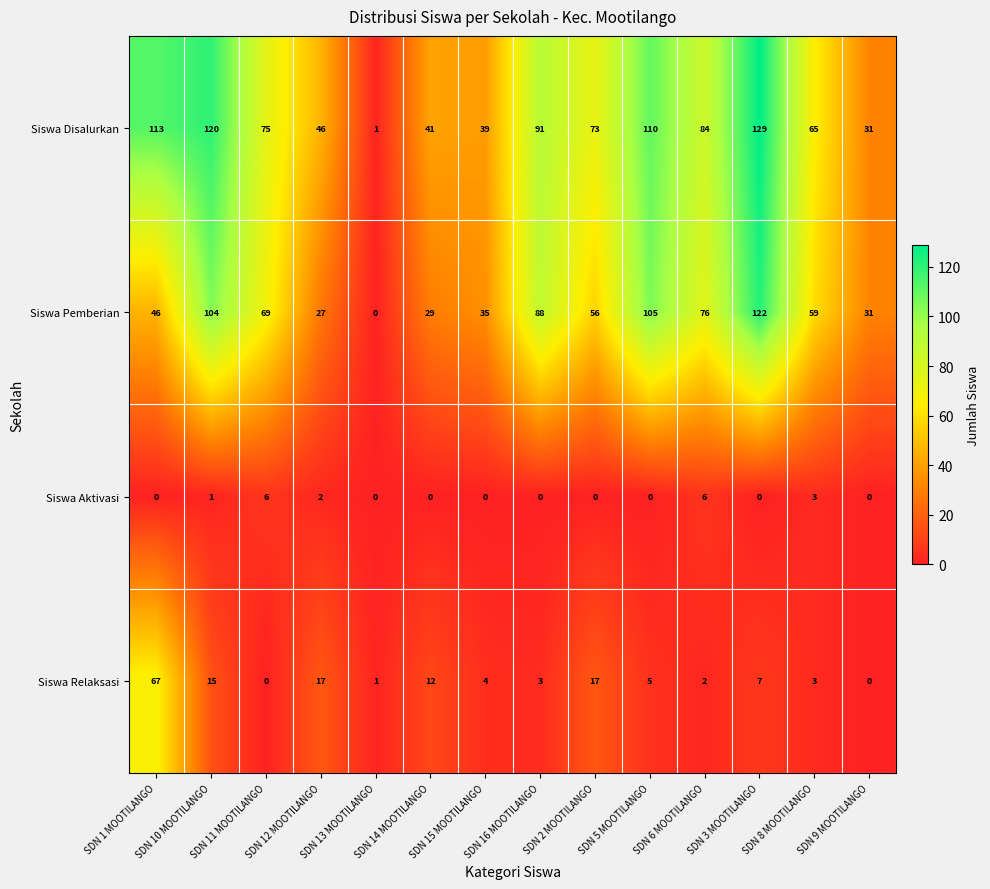

At which label is Siswa Aktivasi closest to 3?

SDN 8 MOOTILANGO